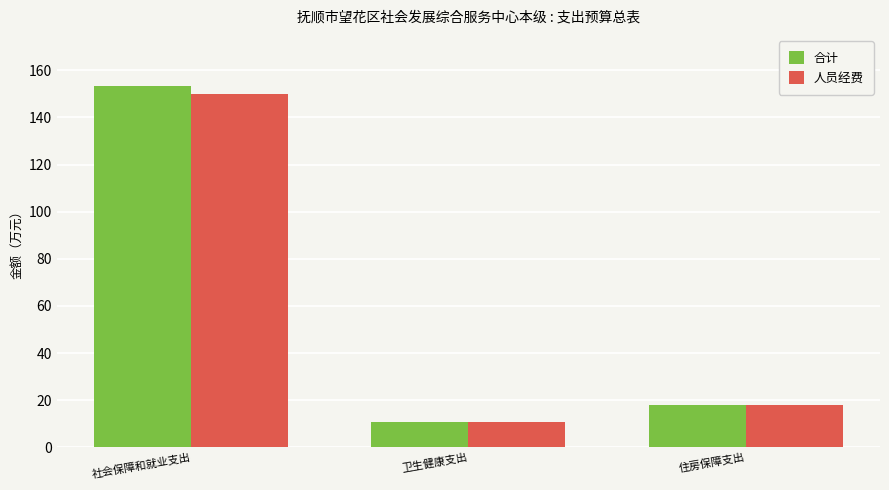

What is the minimum value shown in the chart?

10.8